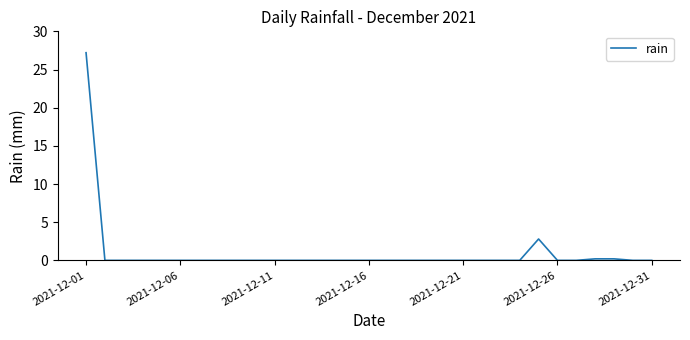

What is the average value?

1.0